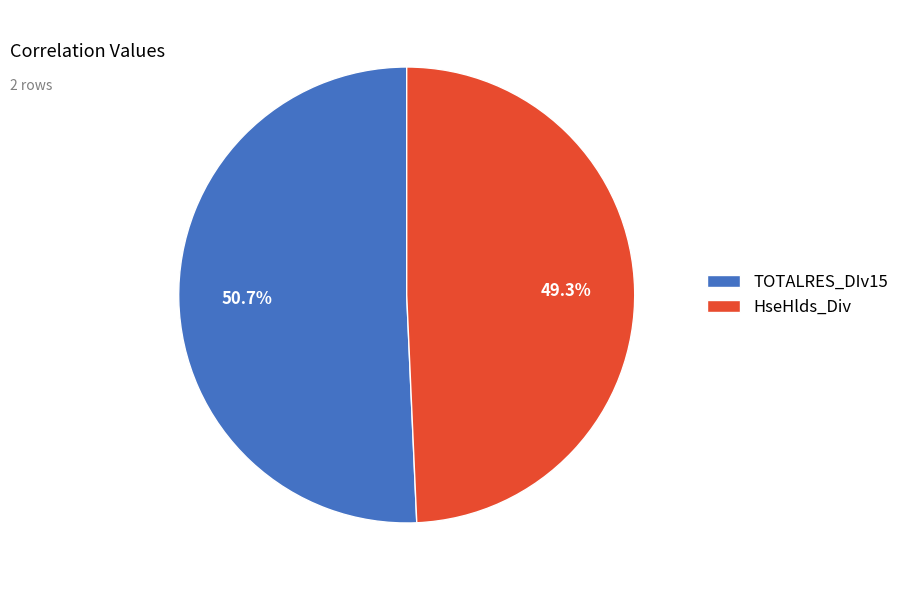

Rank the categories by value from highest to lowest.

TOTALRES_DIv15, HseHlds_Div